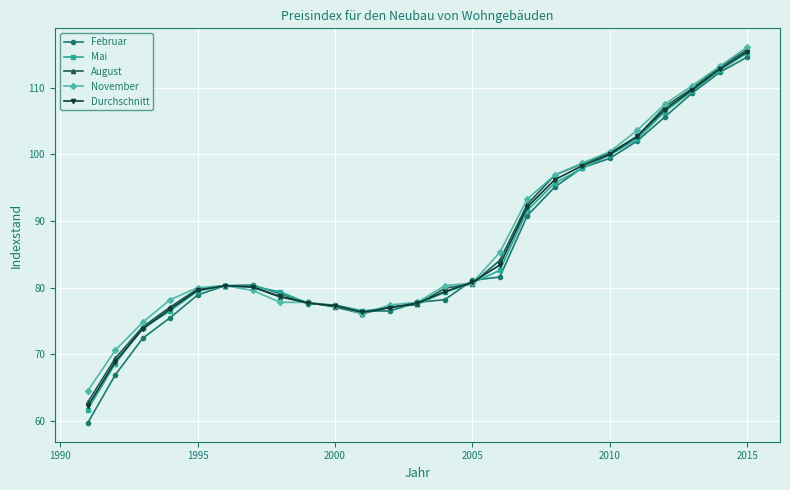

What is the value of the Mai point at the 19th from the left?

97.9